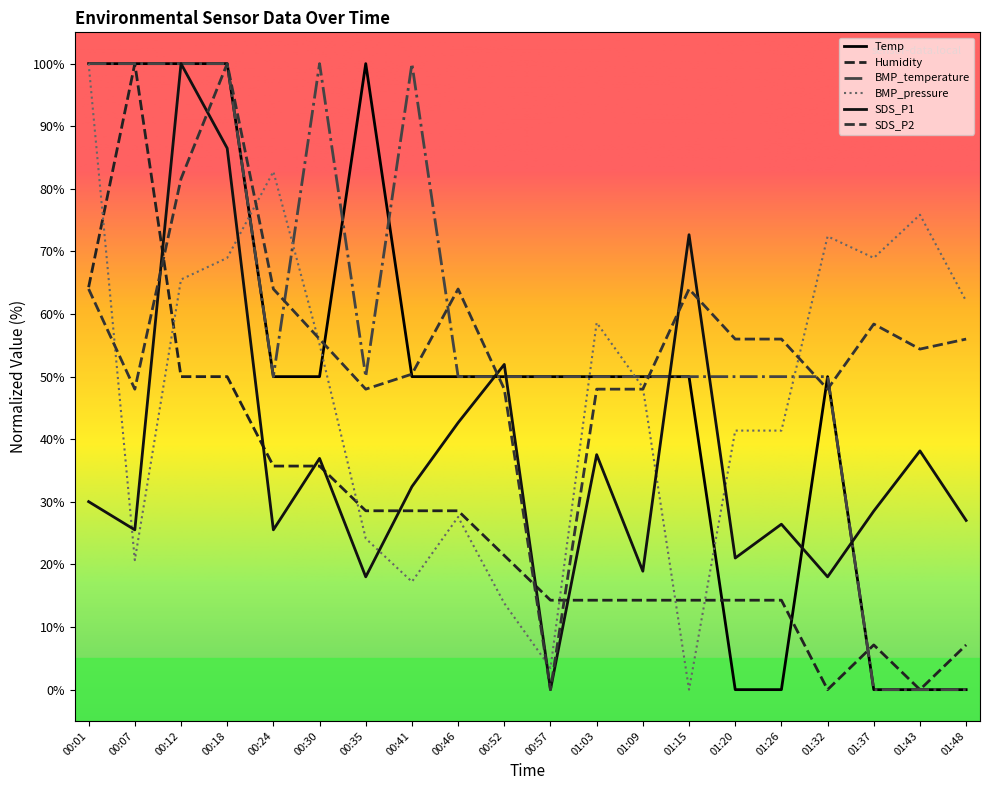

Rank the series at 00:35 from highest to lowest value.

Temp, BMP_temperature, SDS_P2, Humidity, BMP_pressure, SDS_P1